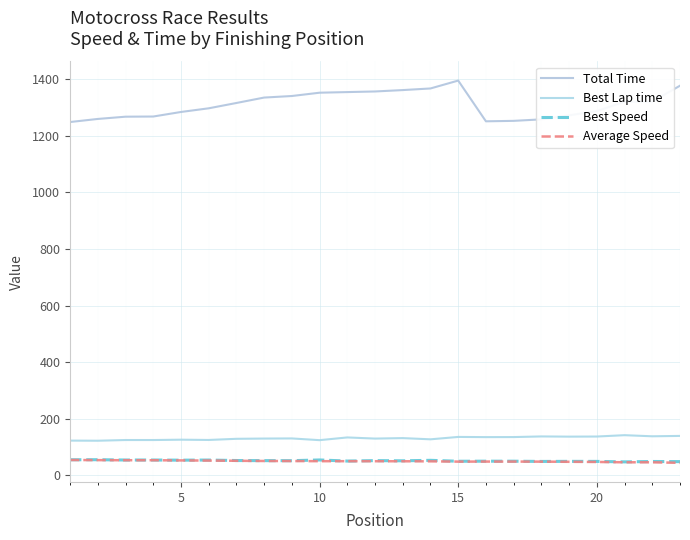

Is this an area chart (filled region under the line)?

No